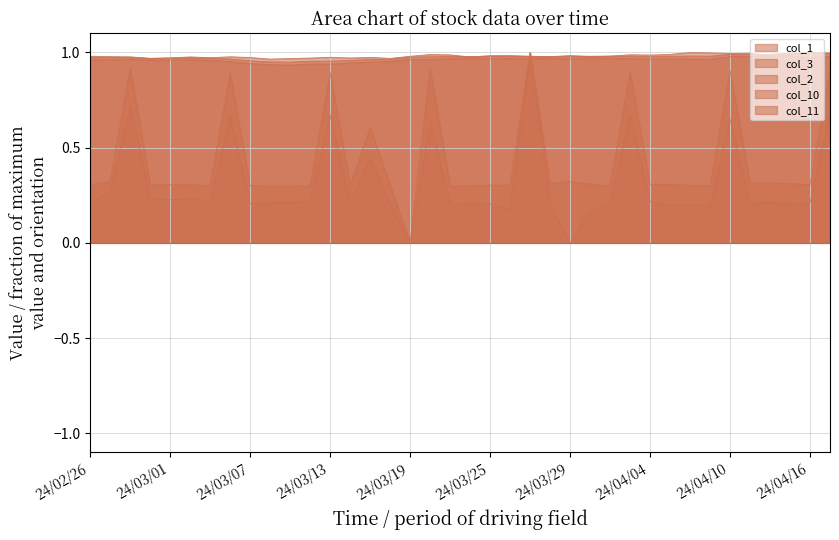

Which has a higher value, 24/04/10 or 24/03/08?

24/04/10